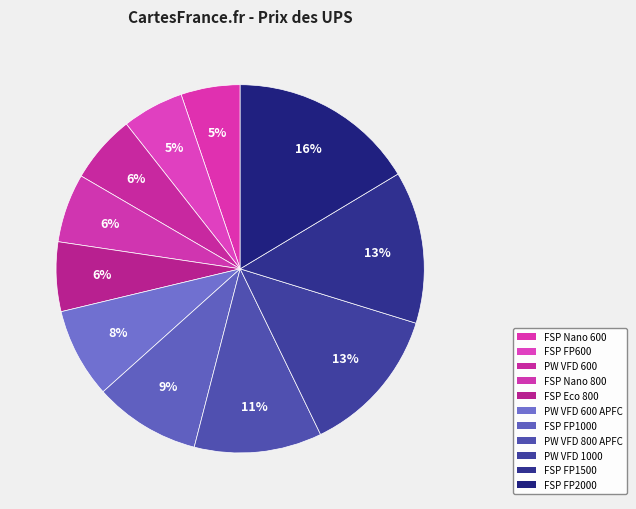

Count the number of slices in the pie.

11